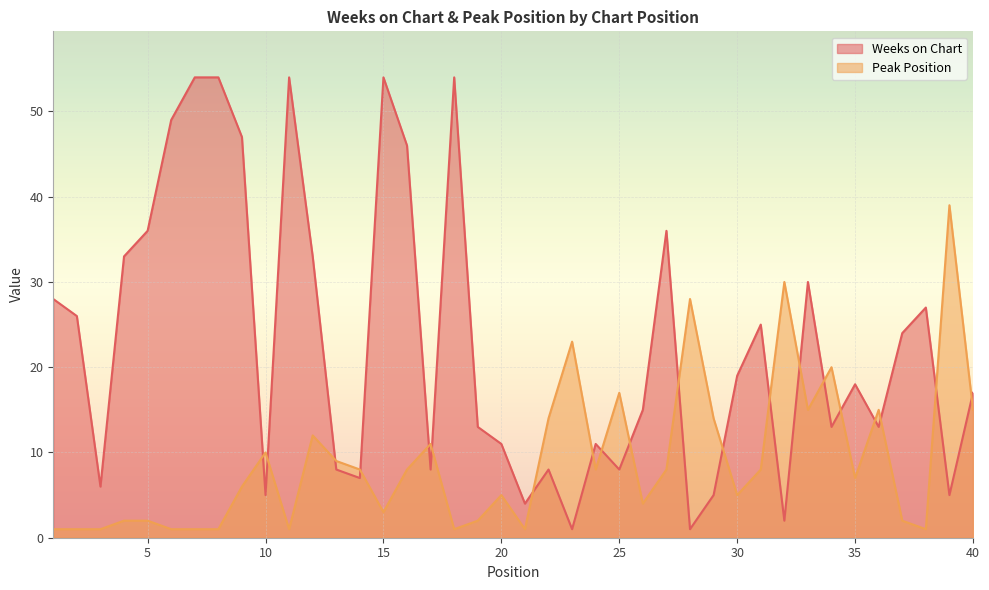

How many lines are shown in the chart?

2